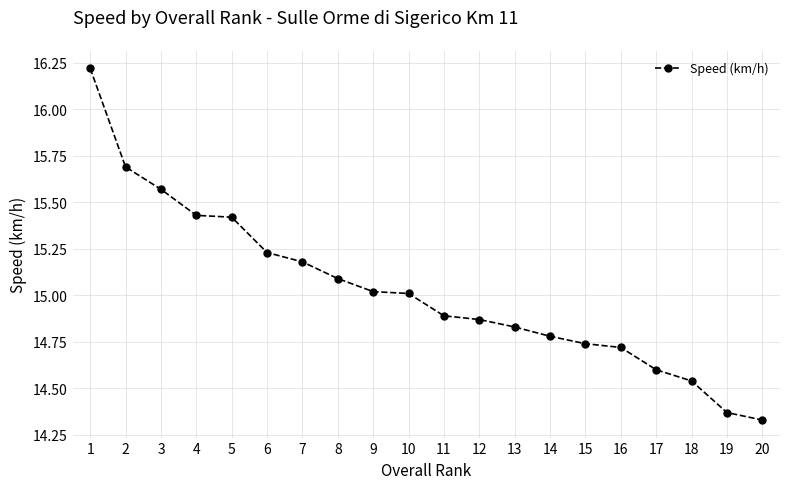

Which label corresponds to the largest value in the chart?

1